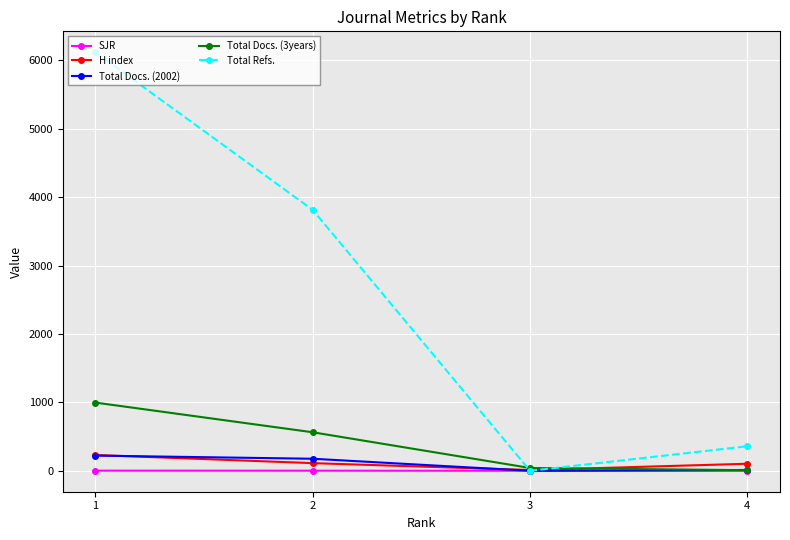

Which series has the largest total across all categories?

Total Refs.